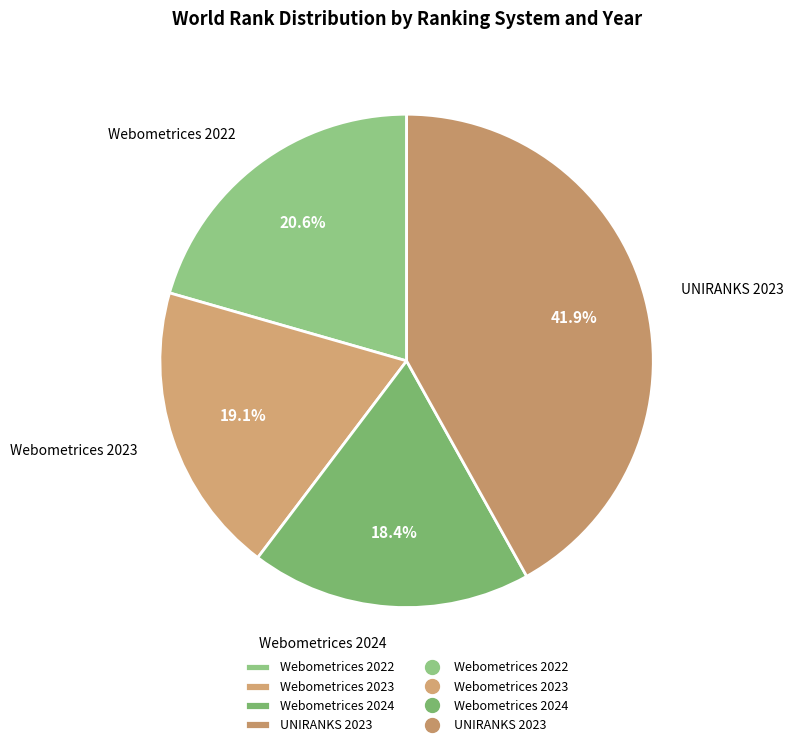

How many segments does this pie chart have?

4